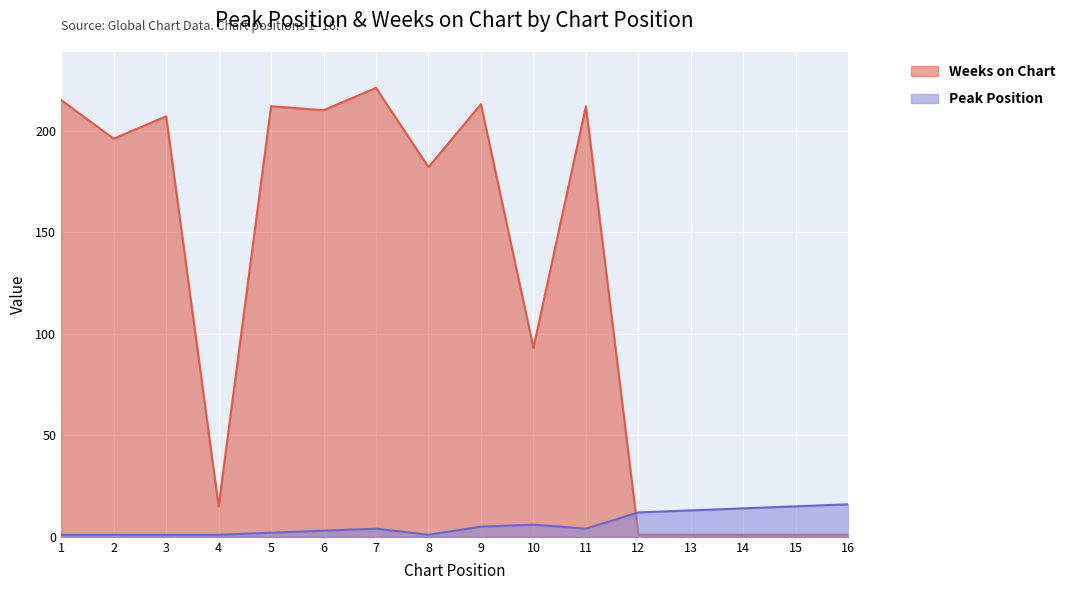

Does the chart display data point markers on the line(s)?

No